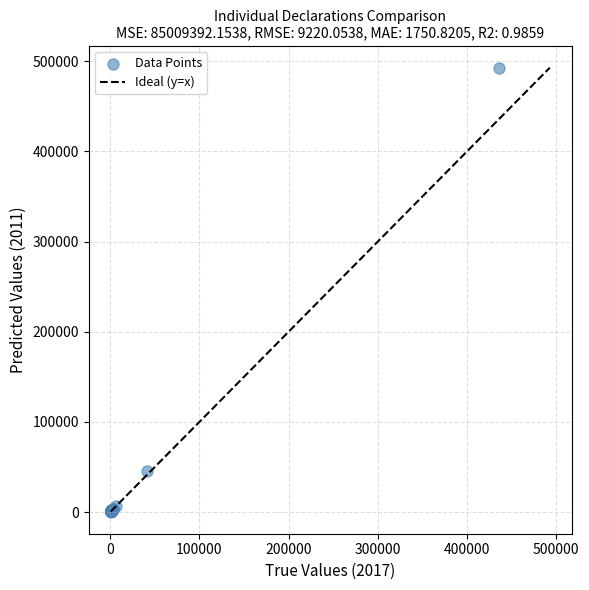

What Y value in the scatter plot is closest to 246721?

45037